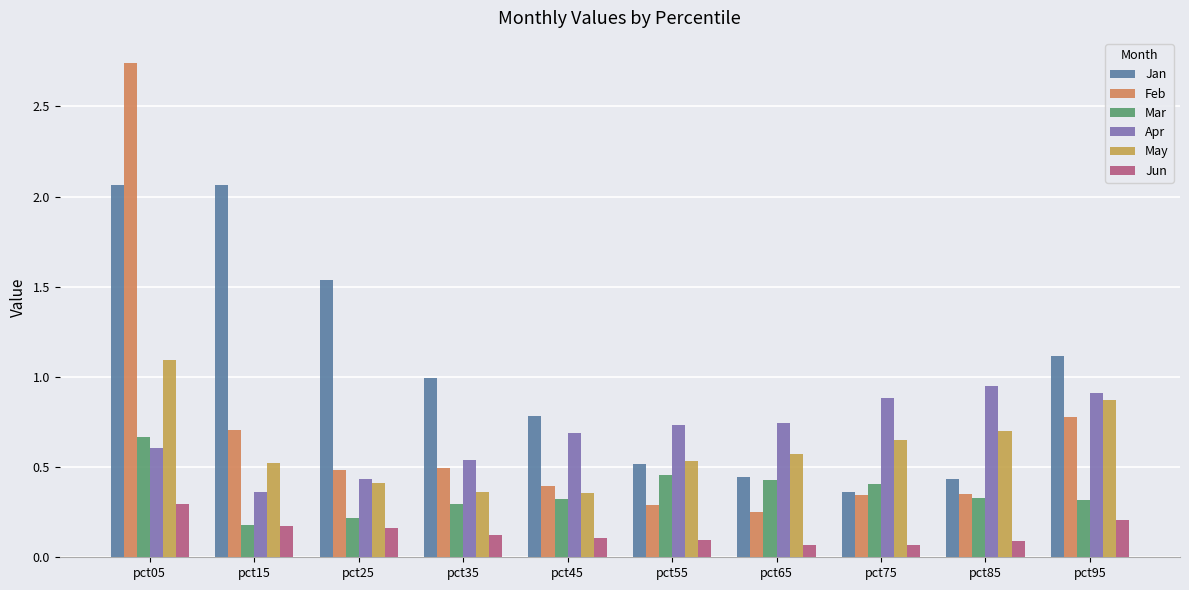

Reading left to right, list all the values displayed in this chart.

Jan: pct05=2.1	pct15=2.1	pct25=1.5	pct35=1.0	pct45=0.8	pct55=0.5	pct65=0.4	pct75=0.4	pct85=0.4	pct95=1.1
Feb: pct05=2.7	pct15=0.7	pct25=0.5	pct35=0.5	pct45=0.4	pct55=0.3	pct65=0.2	pct75=0.3	pct85=0.4	pct95=0.8
Mar: pct05=0.7	pct15=0.2	pct25=0.2	pct35=0.3	pct45=0.3	pct55=0.5	pct65=0.4	pct75=0.4	pct85=0.3	pct95=0.3
Apr: pct05=0.6	pct15=0.4	pct25=0.4	pct35=0.5	pct45=0.7	pct55=0.7	pct65=0.7	pct75=0.9	pct85=1.0	pct95=0.9
May: pct05=1.1	pct15=0.5	pct25=0.4	pct35=0.4	pct45=0.4	pct55=0.5	pct65=0.6	pct75=0.7	pct85=0.7	pct95=0.9
Jun: pct05=0.3	pct15=0.2	pct25=0.2	pct35=0.1	pct45=0.1	pct55=0.1	pct65=0.1	pct75=0.1	pct85=0.1	pct95=0.2